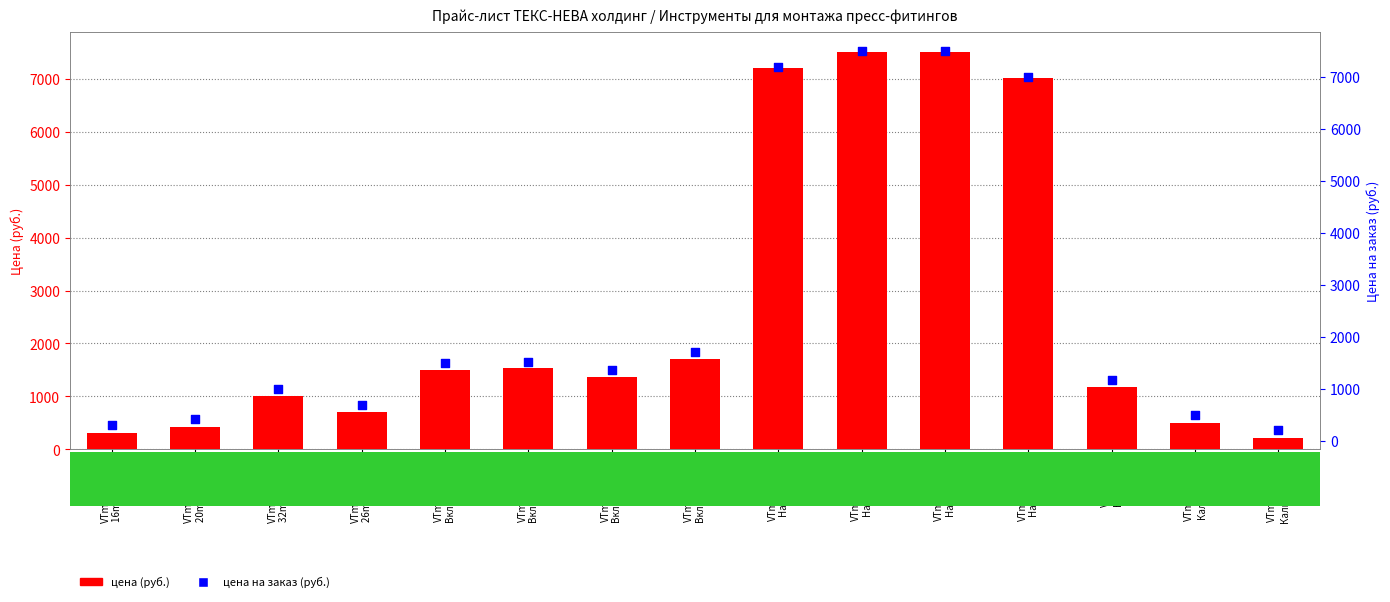

Which series contains the highest Y value?

цена (руб.)